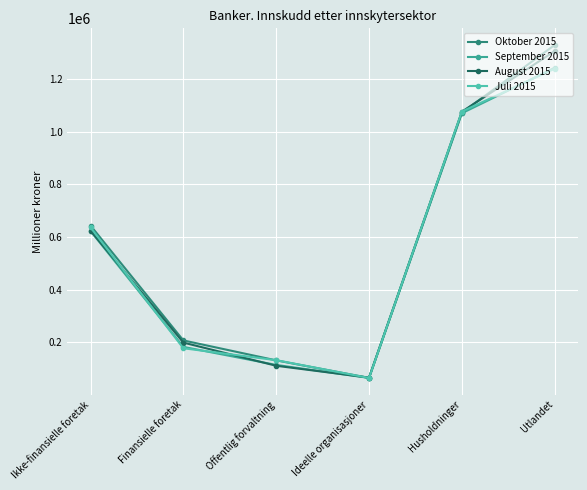

Does the chart have visible grid lines?

Yes